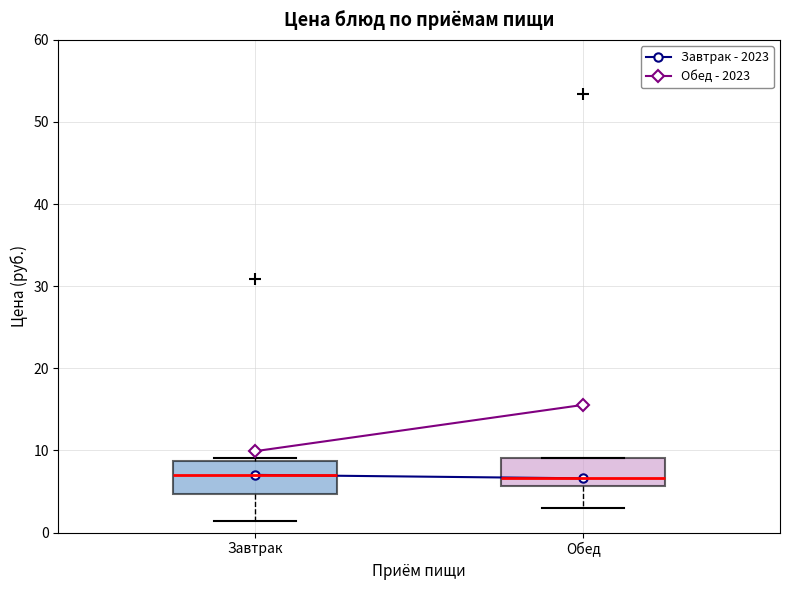

Reading left to right, transcribe this box plot: for each box, give where its median line is, the range the box spans, and where its two whiskers end, as read against the y-axis. The values are not printed on the chart, so give them approximately, as read against the axis.

Завтрак: median 7, box 5 to 9, whiskers 1 to 9 (just above the box's upper edge)
Обед: median 7, box 6 to 9, whiskers 3 to 9